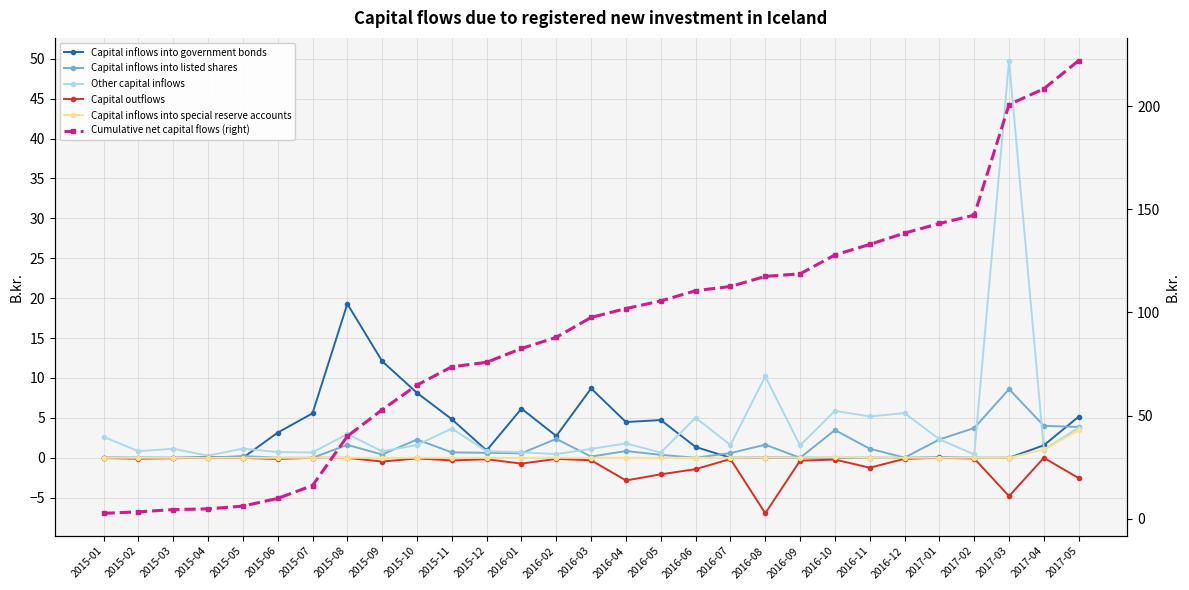

What is the average value of the Capital inflows into government bonds series?

3.1